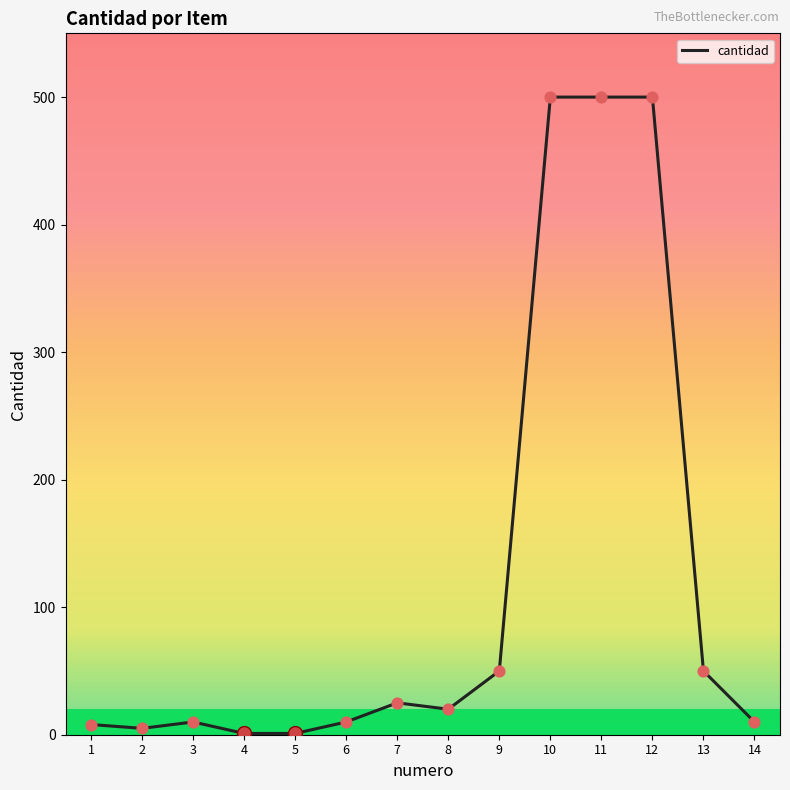

What is the ratio of the value at 8 to the value at 5?

20.0